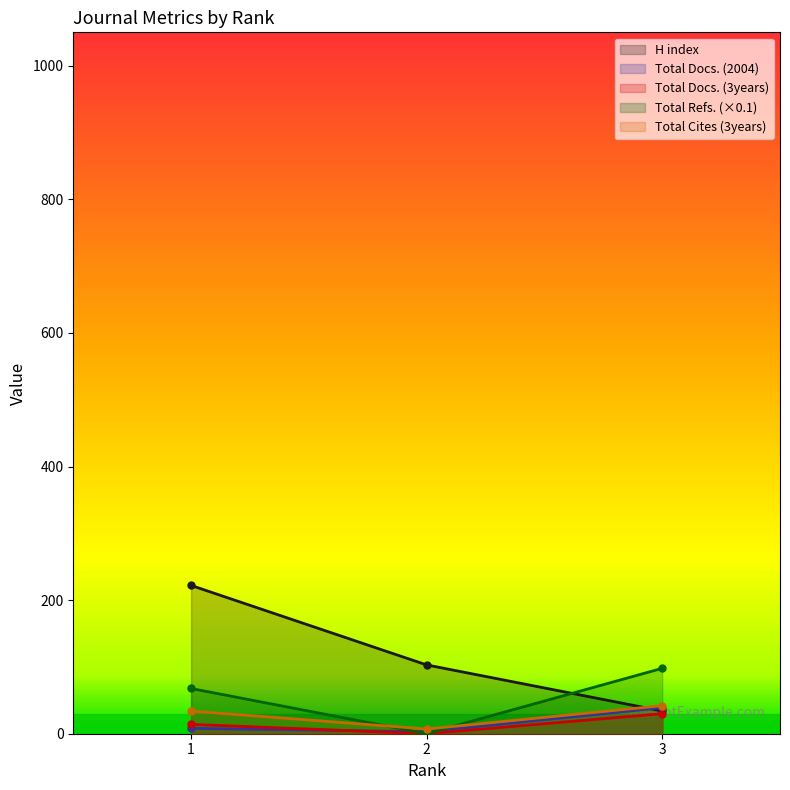

True or false: Total Refs. has a value of 97.9 at 3.

True